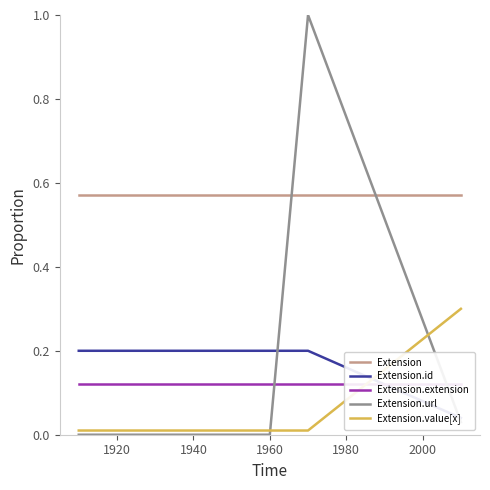

What are all the series names shown in the legend?

Extension, Extension.id, Extension.extension, Extension.url, Extension.value[x]